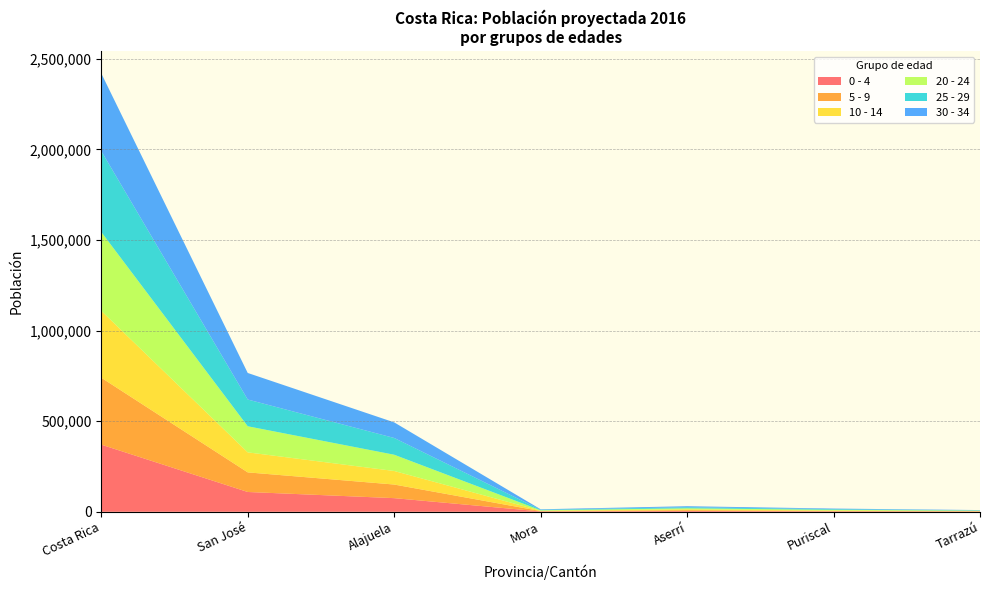

At which category is the sum across all series the highest?

Costa Rica